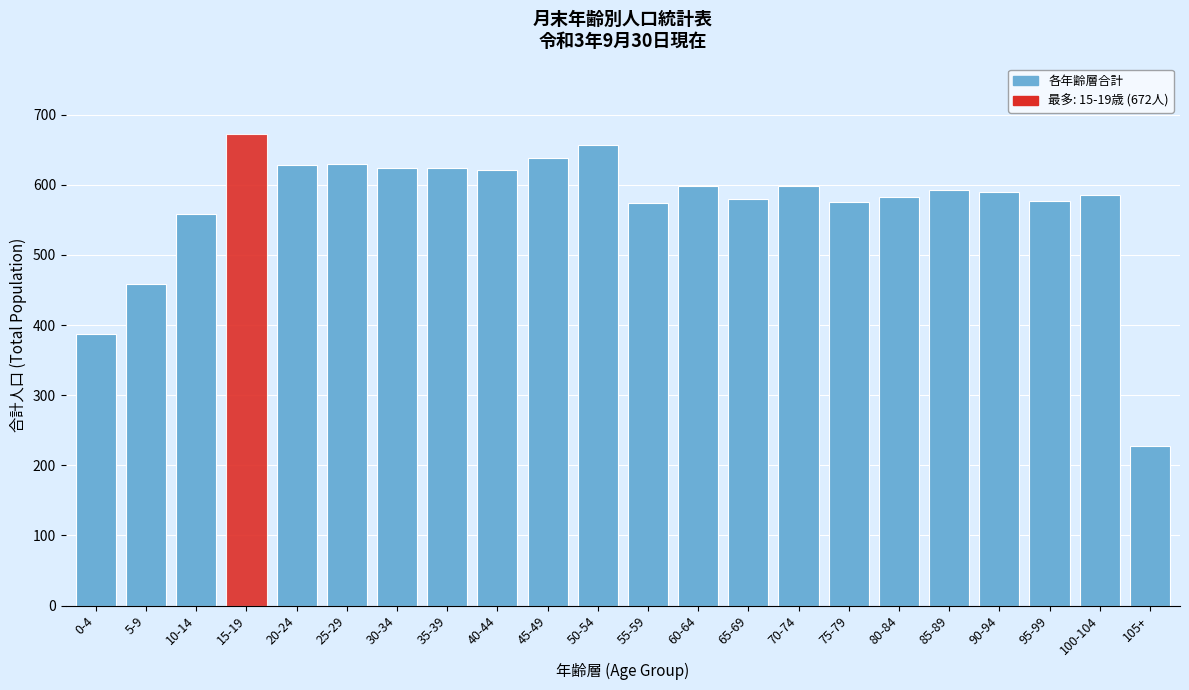

What is the sum of all values?

12579